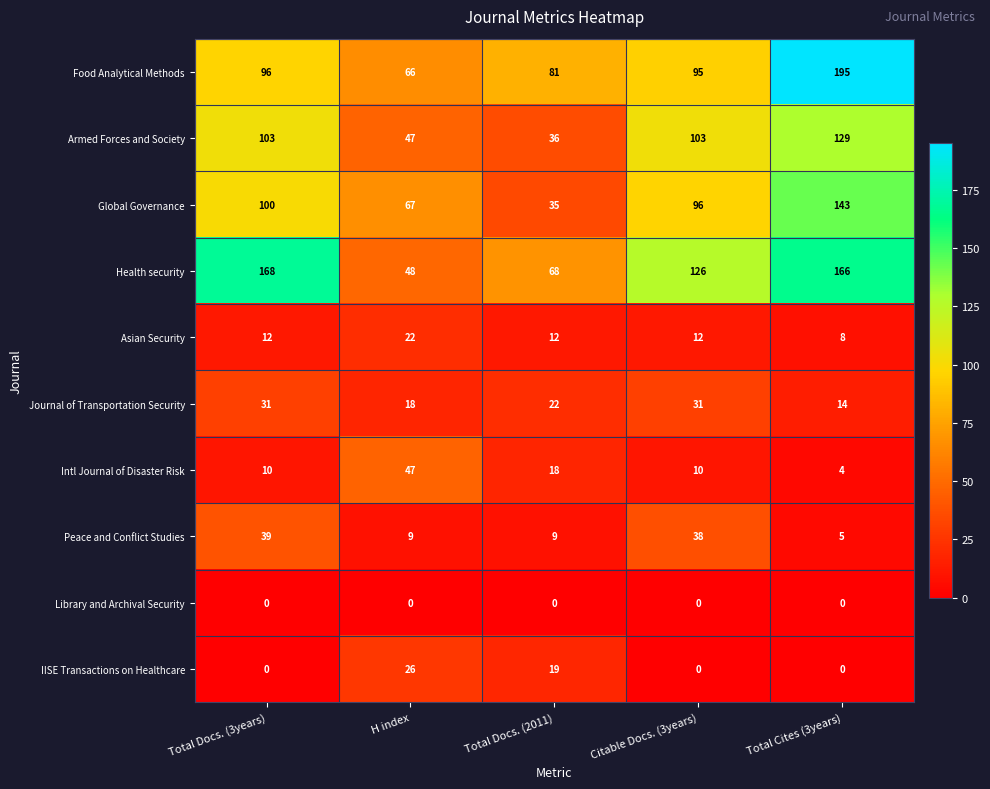

At how many categories does at least one series exceed 173?

1